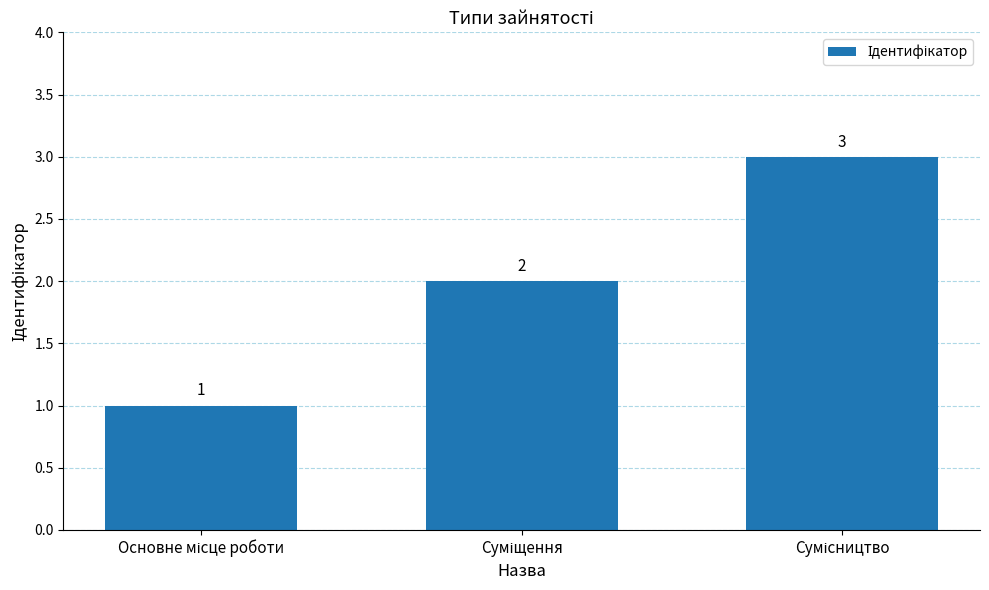

Count the values in the range 1 to 3.

3